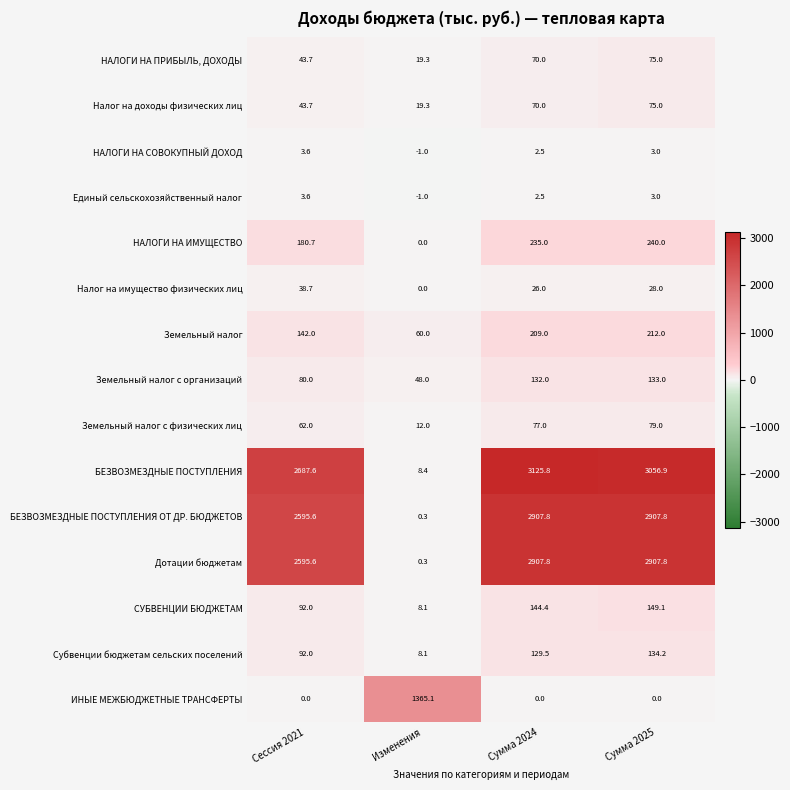

How many categories are shown in the chart?

4